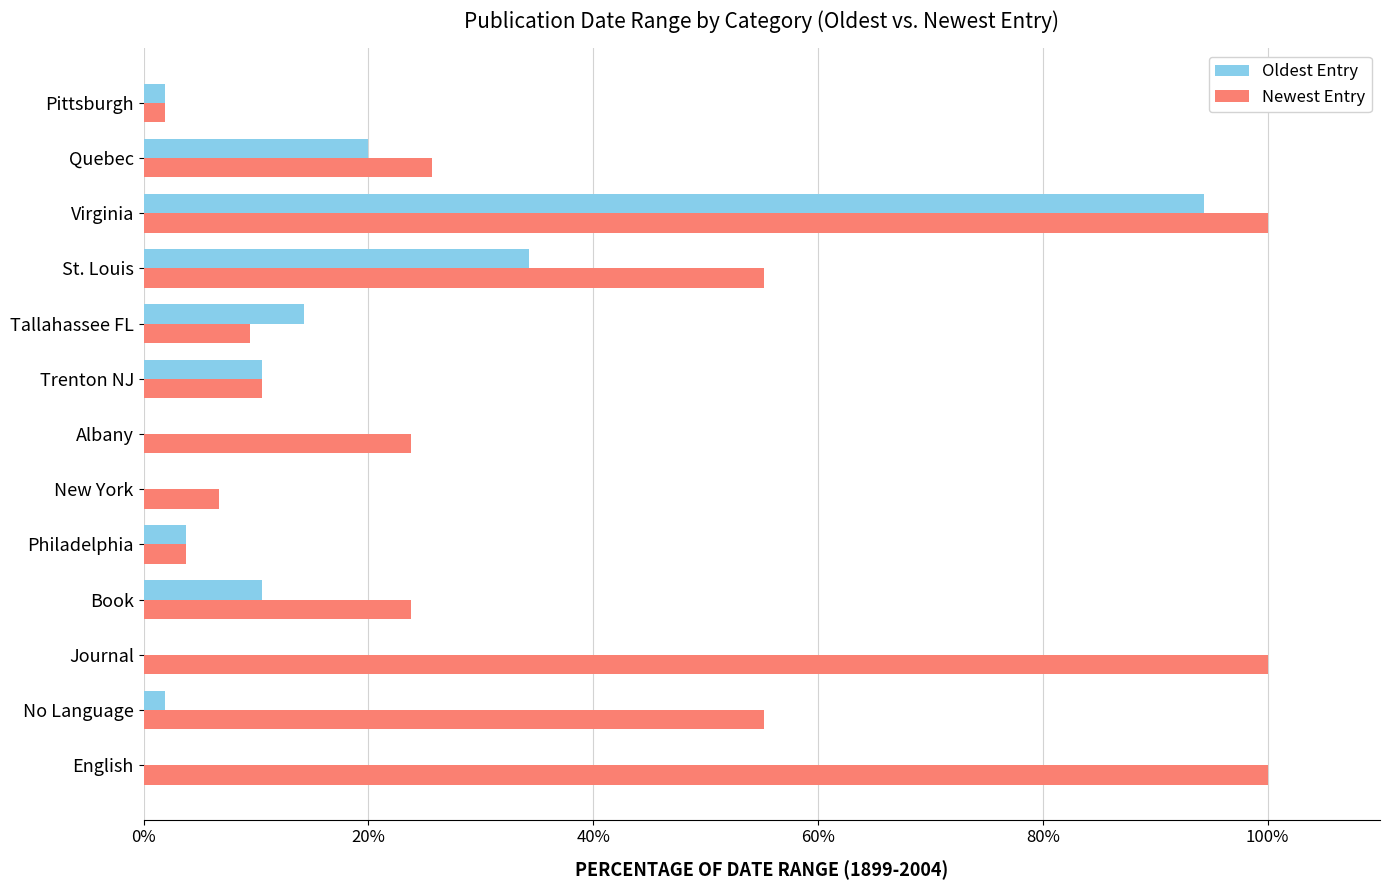

Is it true that Oldest Entry equals 0.0 at New York?

True